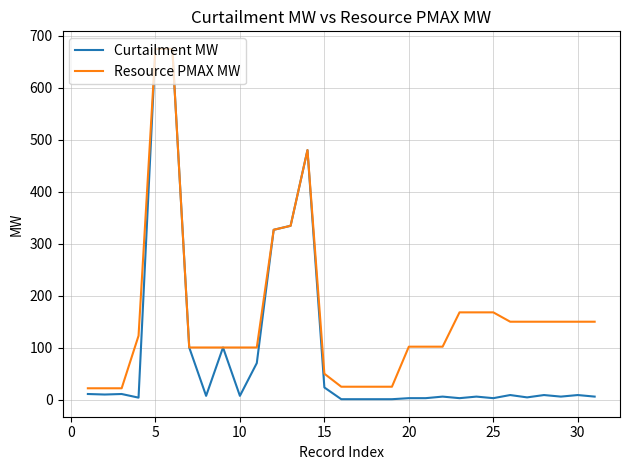

Rank the series by their average value, from lowest to highest.

Curtailment MW, Resource PMAX MW